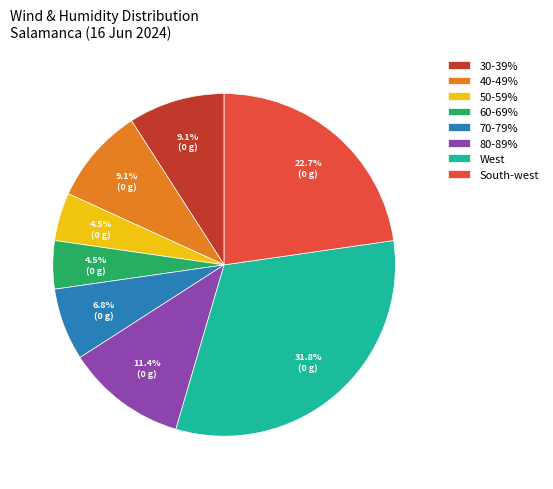

Which slice is the largest?

West